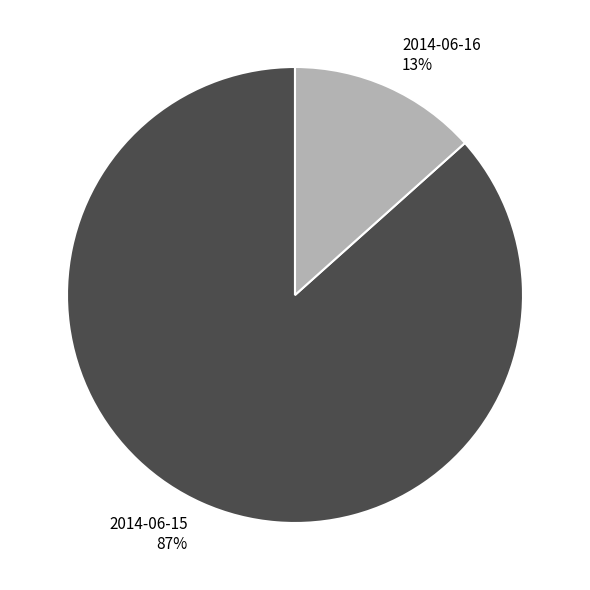

Count the number of slices in the pie.

2